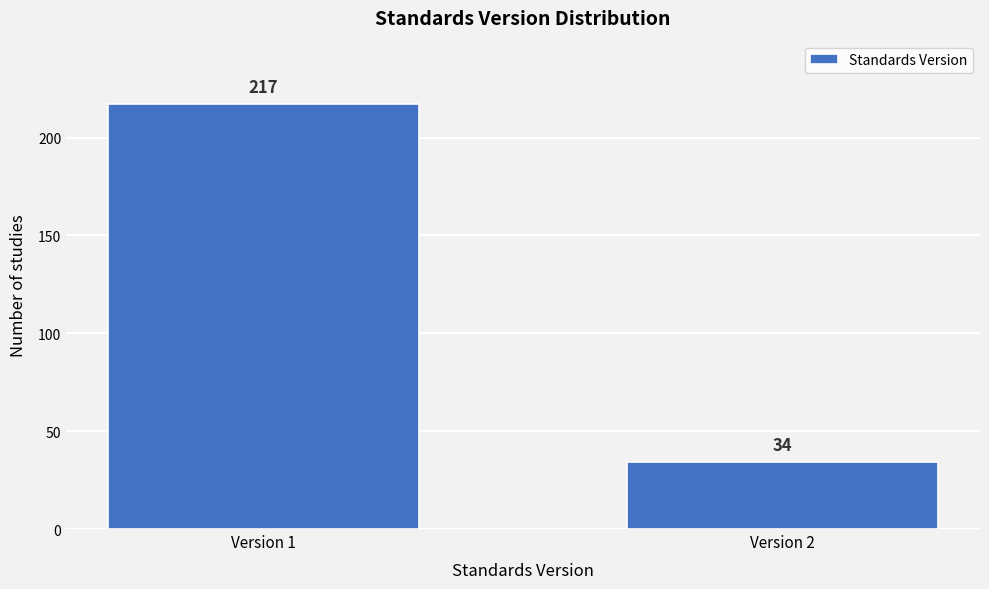

Reading left to right, what are all the values shown in this chart?

217	34